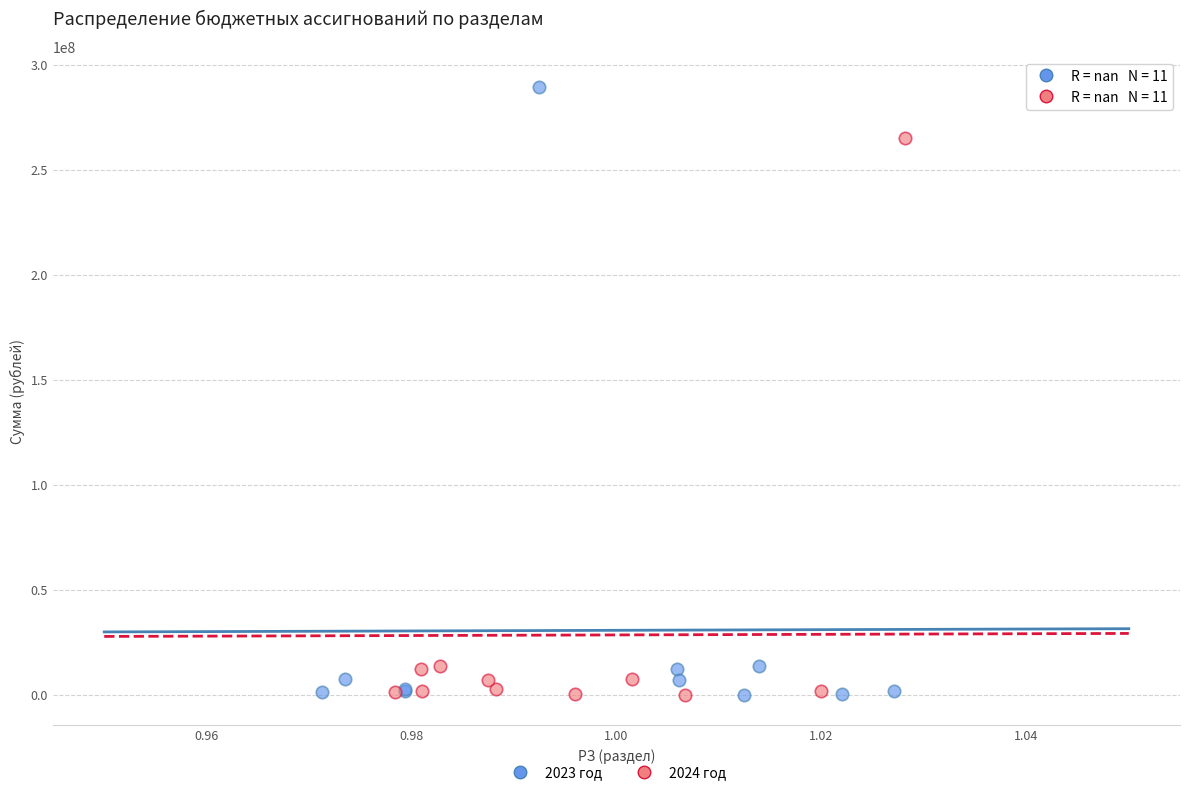

Which series has the largest Y range (max minus min)?

2023 год